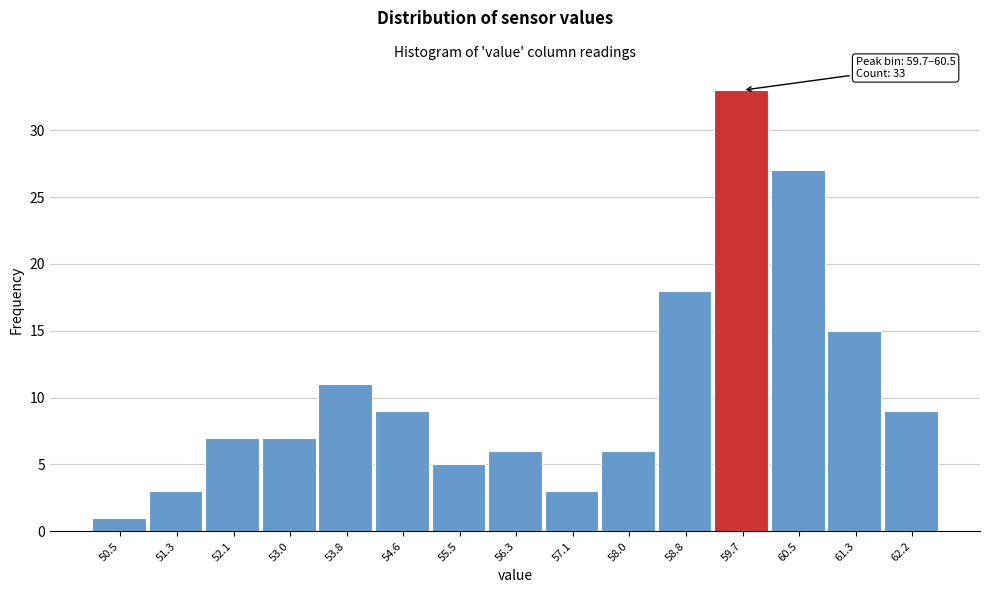

Reading left to right, what are all the values shown in this chart?

50.5=1	51.3=3	52.1=7	53.0=7	53.8=11	54.6=9	55.5=5	56.3=6	57.1=3	58.0=6	58.8=18	59.7=33	60.5=27	61.3=15	62.2=9